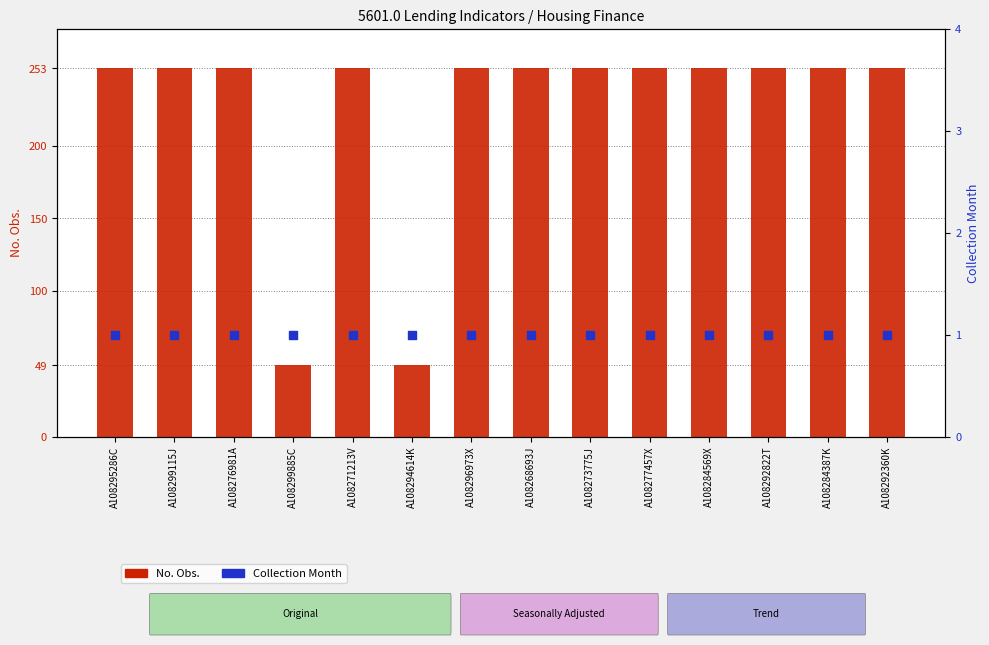

At which category is the sum across all series the highest?

A108295286C